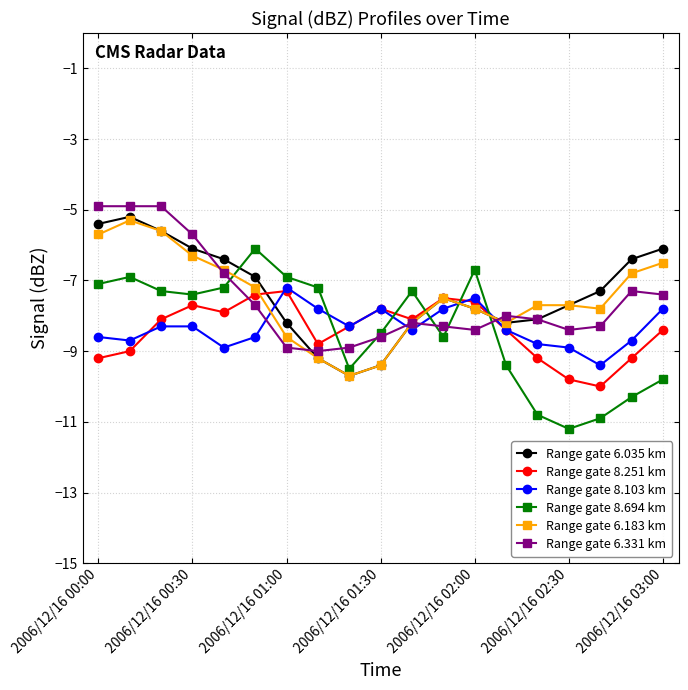

Reading left to right, list all the values displayed in this chart.

Range gate 6.035 km: -5.4	-5.2	-5.6	-6.1	-6.4	-6.9	-8.2	-9.2	-9.7	-9.4	-8.2	-7.5	-7.8	-8.2	-8.1	-7.7	-7.3	-6.4	-6.1
Range gate 8.251 km: -9.2	-9.0	-8.1	-7.7	-7.9	-7.4	-7.3	-8.8	-8.3	-7.8	-8.1	-7.5	-7.6	-8.4	-9.2	-9.8	-10.0	-9.2	-8.4
Range gate 8.103 km: -8.6	-8.7	-8.3	-8.3	-8.9	-8.6	-7.2	-7.8	-8.3	-7.8	-8.4	-7.8	-7.5	-8.4	-8.8	-8.9	-9.4	-8.7	-7.8
Range gate 8.694 km: -7.1	-6.9	-7.3	-7.4	-7.2	-6.1	-6.9	-7.2	-9.5	-8.5	-7.3	-8.6	-6.7	-9.4	-10.8	-11.2	-10.9	-10.3	-9.8
Range gate 6.183 km: -5.7	-5.3	-5.6	-6.3	-6.7	-7.2	-8.6	-9.2	-9.7	-9.4	-8.2	-7.5	-7.8	-8.2	-7.7	-7.7	-7.8	-6.8	-6.5
Range gate 6.331 km: -4.9	-4.9	-4.9	-5.7	-6.8	-7.7	-8.9	-9.0	-8.9	-8.6	-8.2	-8.3	-8.4	-8.0	-8.1	-8.4	-8.3	-7.3	-7.4